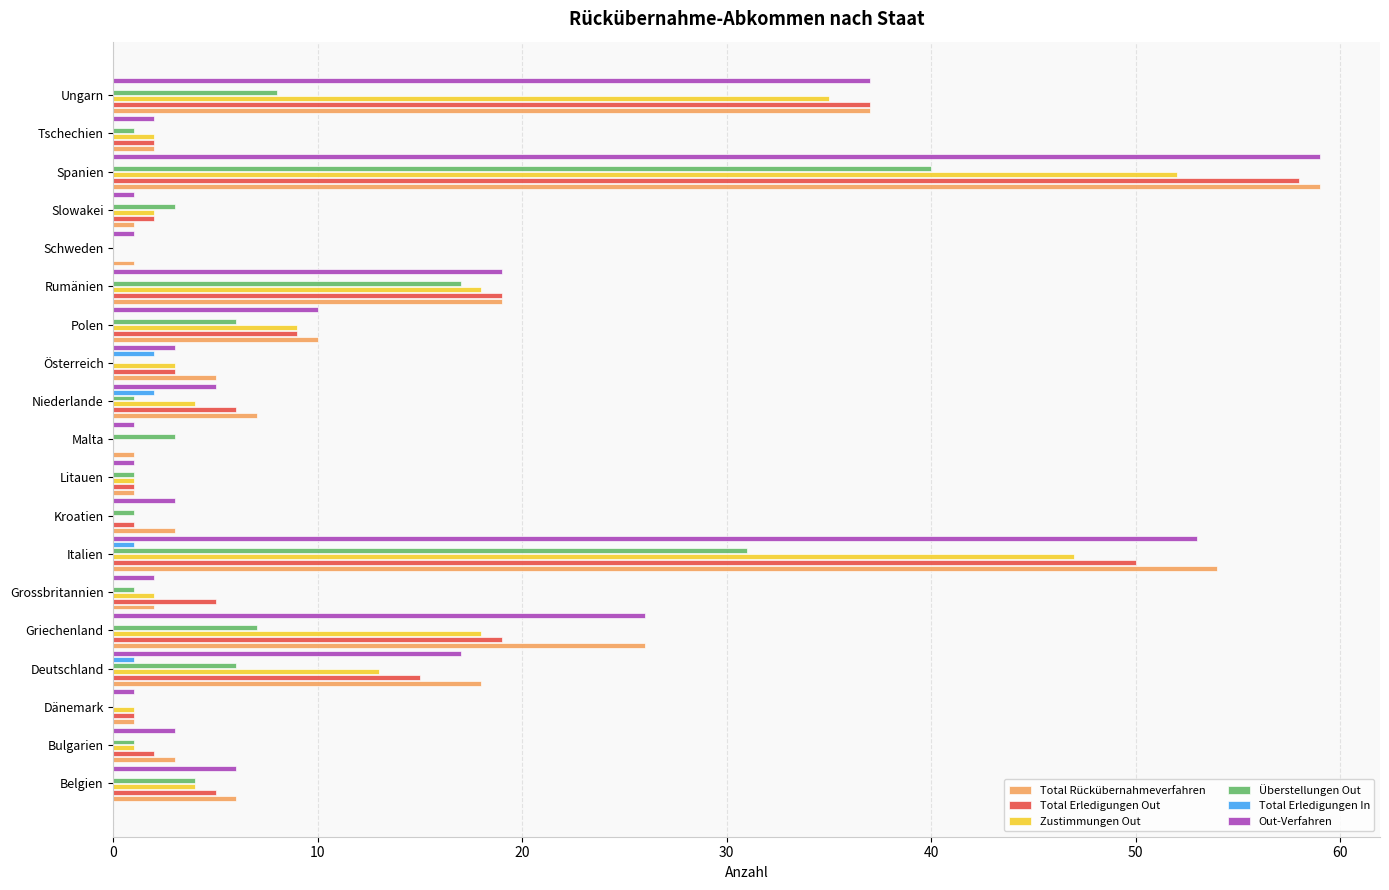

What is the total value across all series at Rumänien?

92